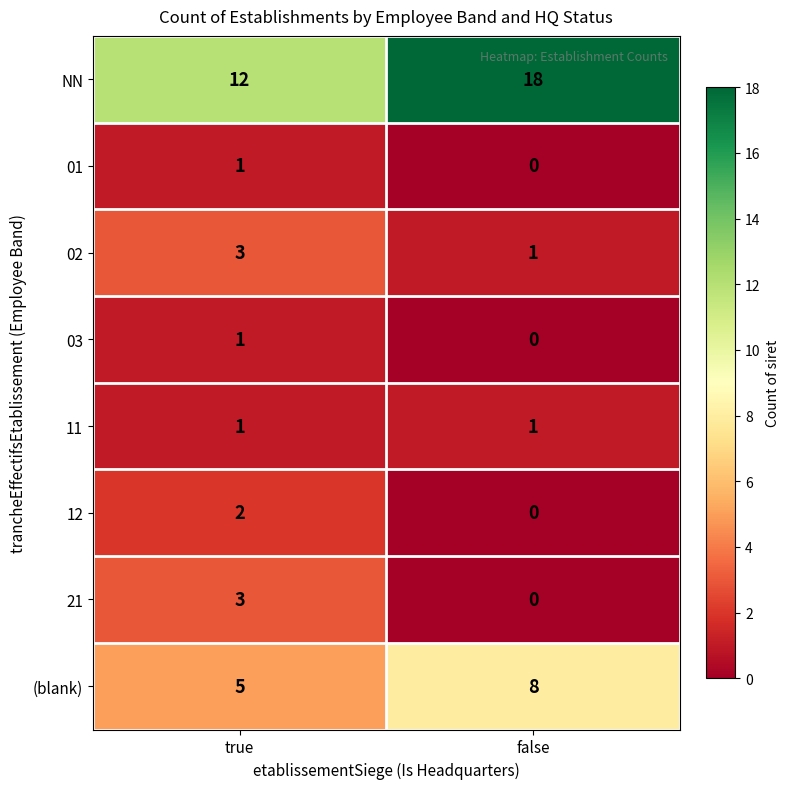

Reading left to right, what are all the values shown in this chart?

NN: true=12	false=18
01: true=1	false=0
02: true=3	false=1
03: true=1	false=0
11: true=1	false=1
12: true=2	false=0
21: true=3	false=0
(blank): true=5	false=8